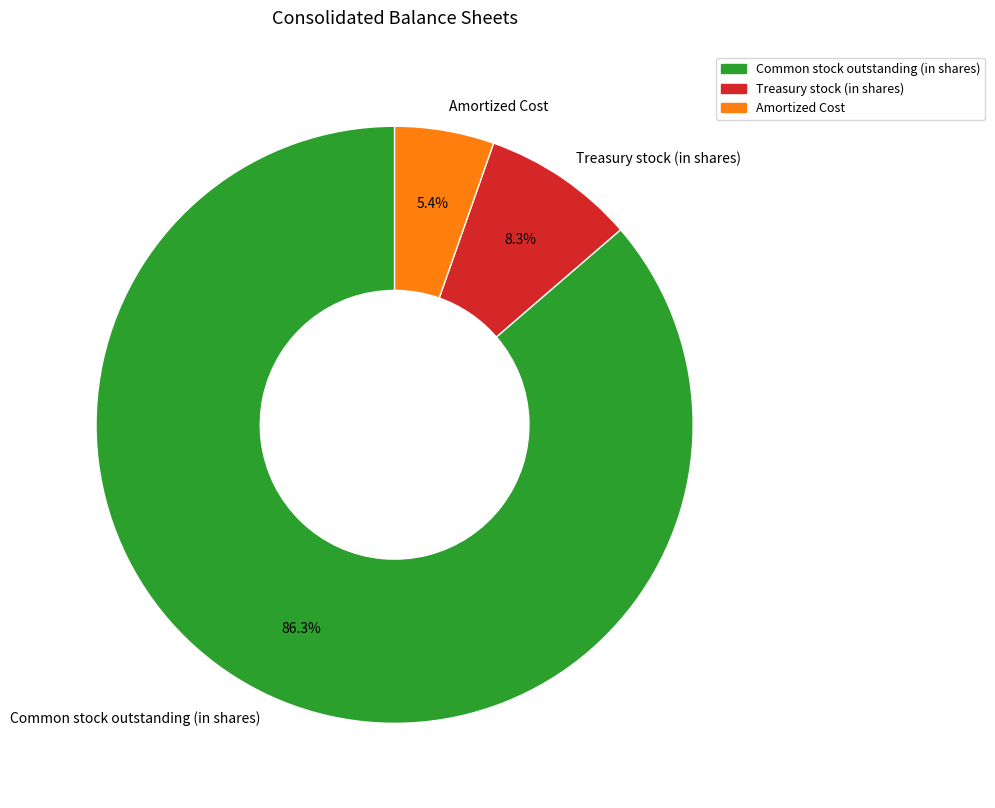

Which category has the biggest portion of the pie?

Common stock outstanding (in shares)